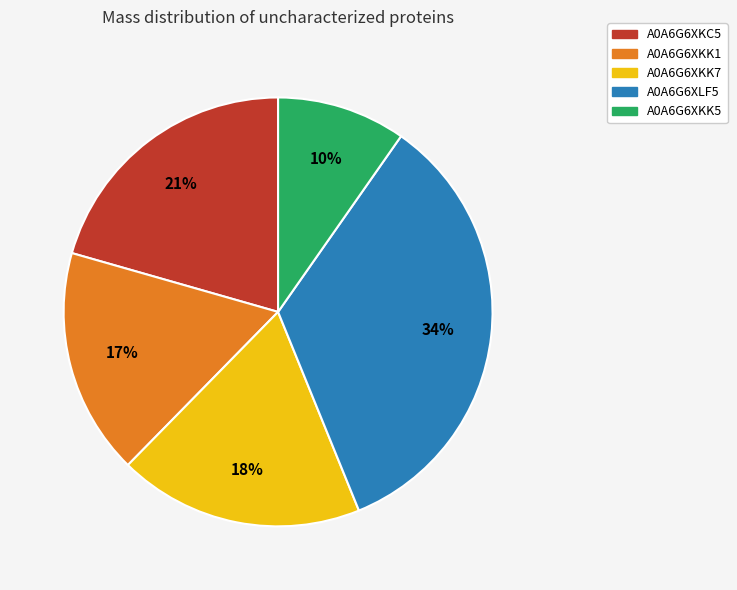

Rank the categories by value from highest to lowest.

A0A6G6XLF5, A0A6G6XKC5, A0A6G6XKK7, A0A6G6XKK1, A0A6G6XKK5